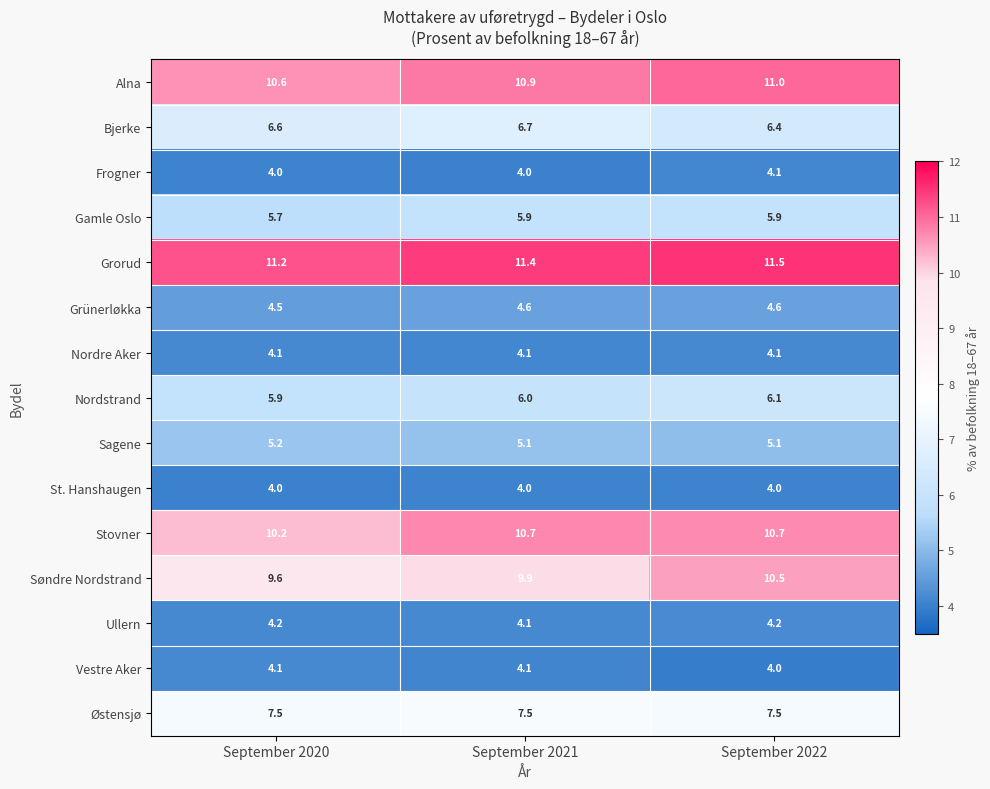

What is the total value across all series at September 2020?

97.4